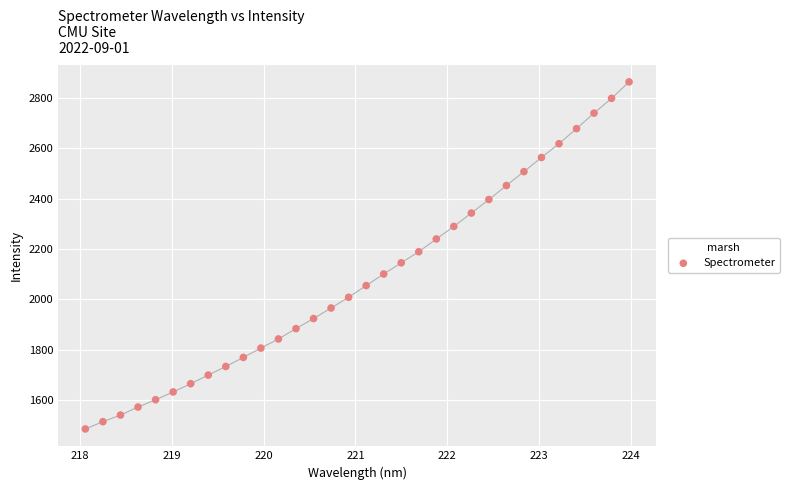

What is the range of Y values (max minus min)?

1379.1